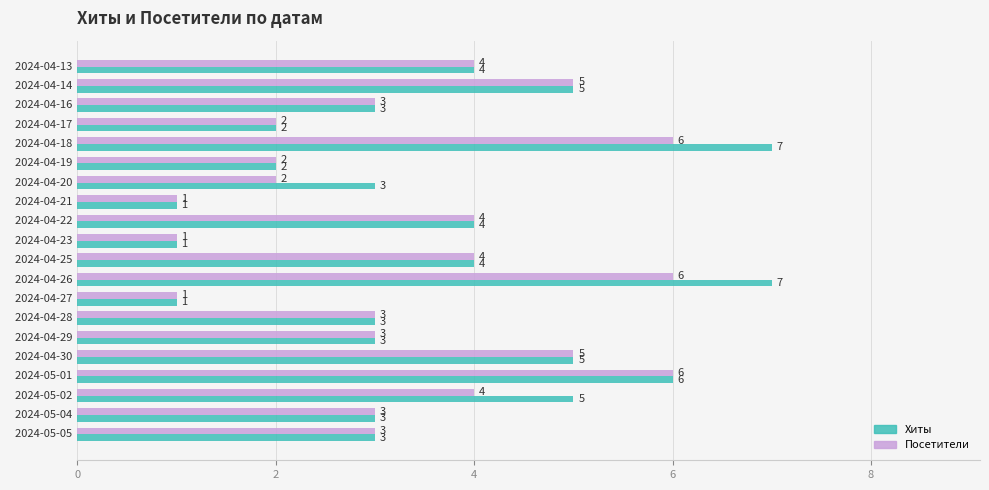

What is the sum of all Хиты values?

72